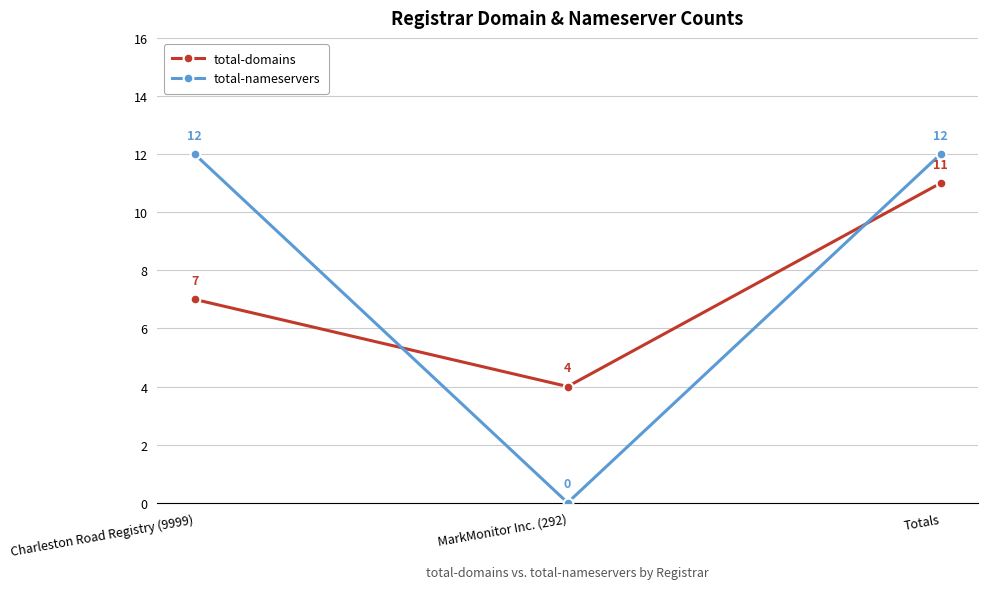

At how many categories does at least one series exceed 11?

2